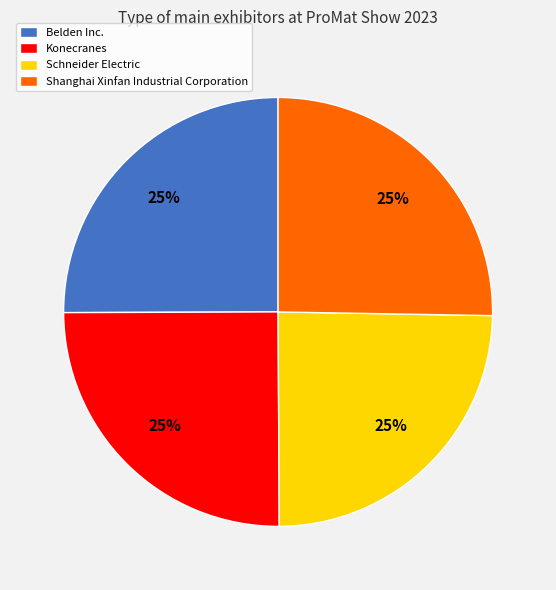

How many segments does this pie chart have?

4